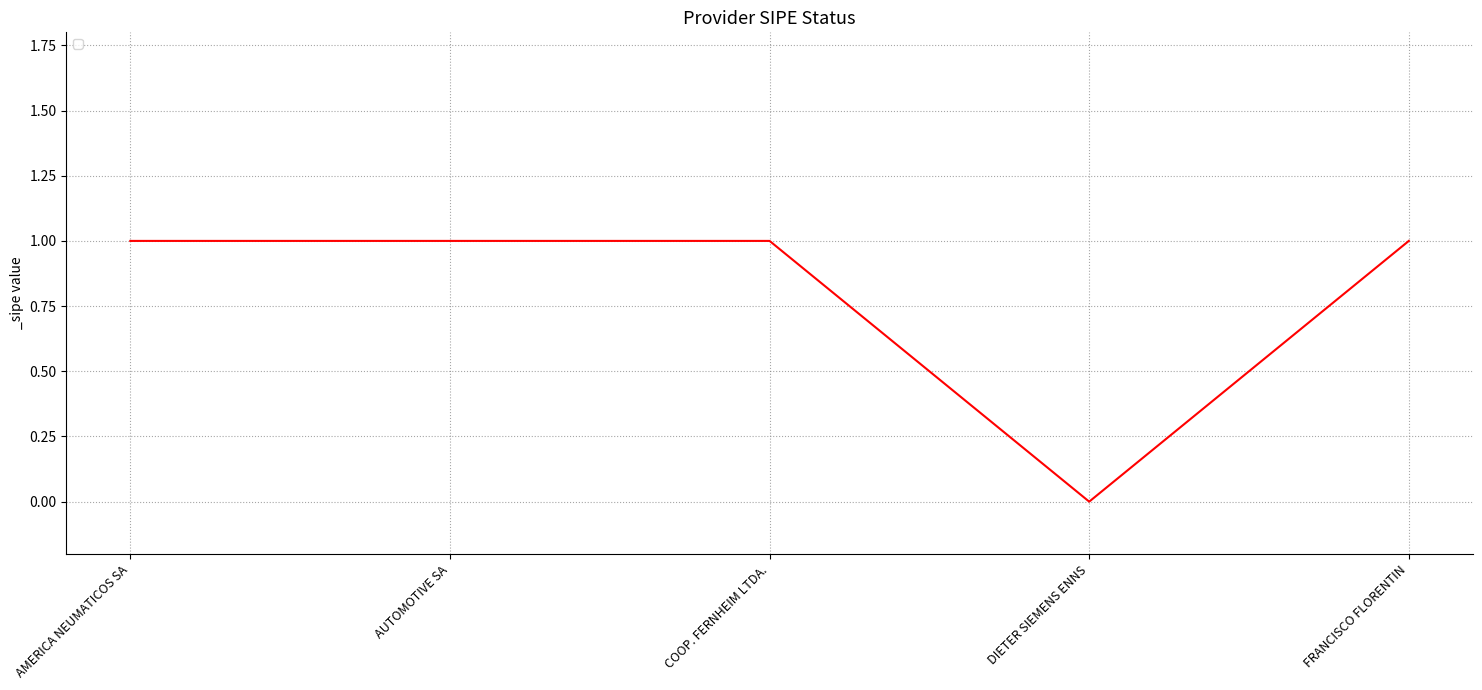

The value at COOP. FERNHEIM LTDA. is 1. True or false?

True